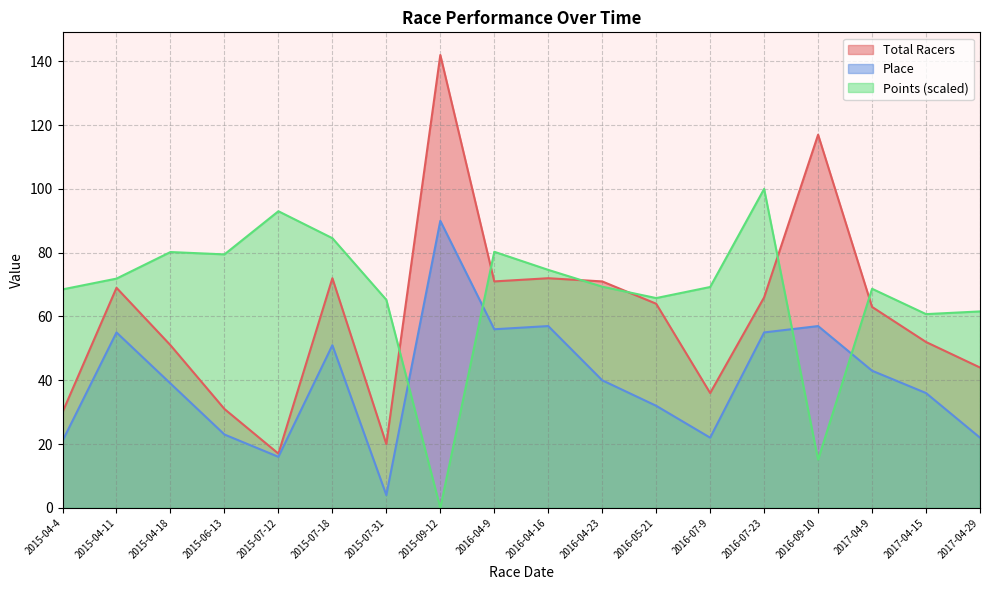

Reading left to right, what are all the values shown in this chart?

Total Racers: 2015-04-4=30.0	2015-04-11=69.0	2015-04-18=51.0	2015-06-13=31.0	2015-07-12=17.0	2015-07-18=72.0	2015-07-31=20.0	2015-09-12=142.0	2016-04-9=71.0	2016-04-16=72.0	2016-04-23=71.0	2016-05-21=64.0	2016-07-9=36.0	2016-07-23=66.0	2016-09-10=117.0	2017-04-9=63.0	2017-04-15=52.0	2017-04-29=44.0
Place: 2015-04-4=21.0	2015-04-11=55.0	2015-04-18=39.0	2015-06-13=23.0	2015-07-12=16.0	2015-07-18=51.0	2015-07-31=4.0	2015-09-12=90.0	2016-04-9=56.0	2016-04-16=57.0	2016-04-23=40.0	2016-05-21=32.0	2016-07-9=22.0	2016-07-23=55.0	2016-09-10=57.0	2017-04-9=43.0	2017-04-15=36.0	2017-04-29=22.0
Points: 2015-04-4=68.5	2015-04-11=71.9	2015-04-18=80.2	2015-06-13=79.5	2015-07-12=93.0	2015-07-18=84.6	2015-07-31=65.2	2015-09-12=0.0	2016-04-9=80.3	2016-04-16=74.6	2016-04-23=69.4	2016-05-21=65.8	2016-07-9=69.3	2016-07-23=100.0	2016-09-10=15.1	2017-04-9=68.7	2017-04-15=60.7	2017-04-29=61.6